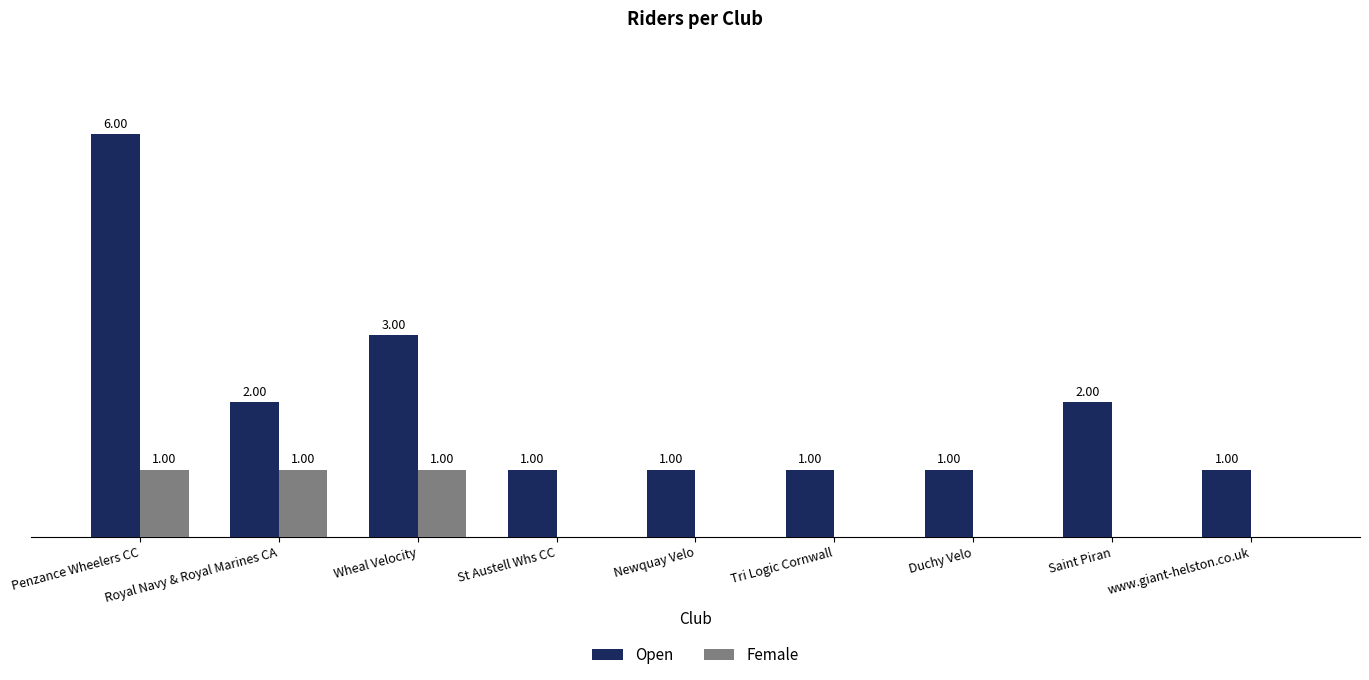

Is the value of Female at Tri Logic Cornwall greater than the value of Open at Saint Piran?

No